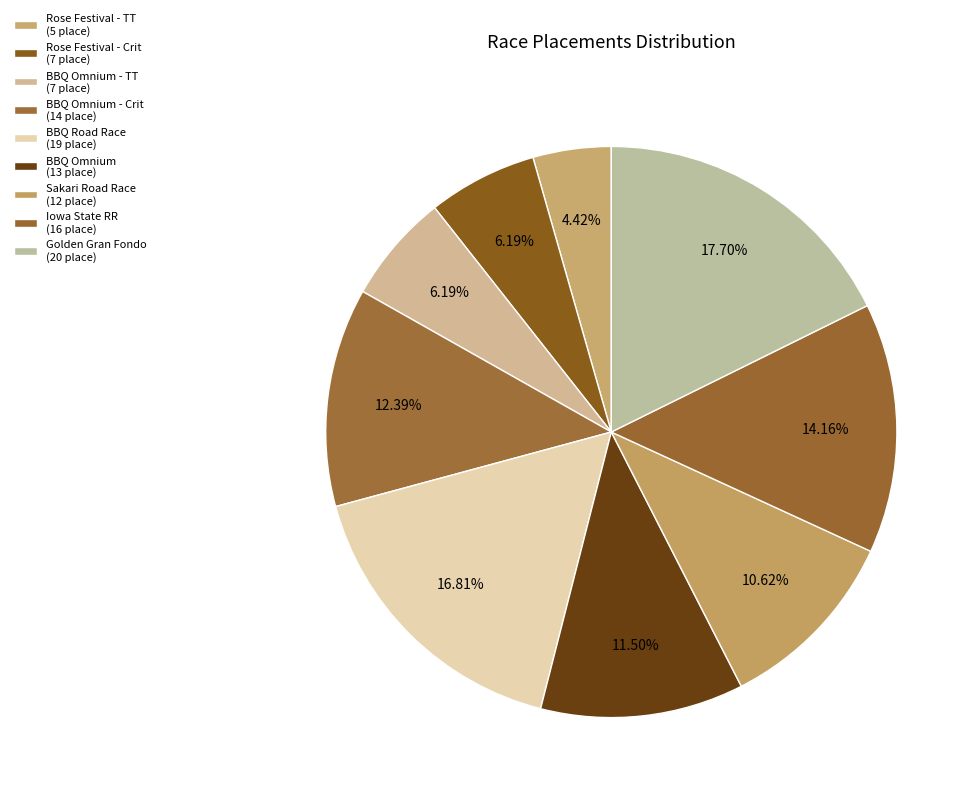

How many slices are in this pie chart?

9